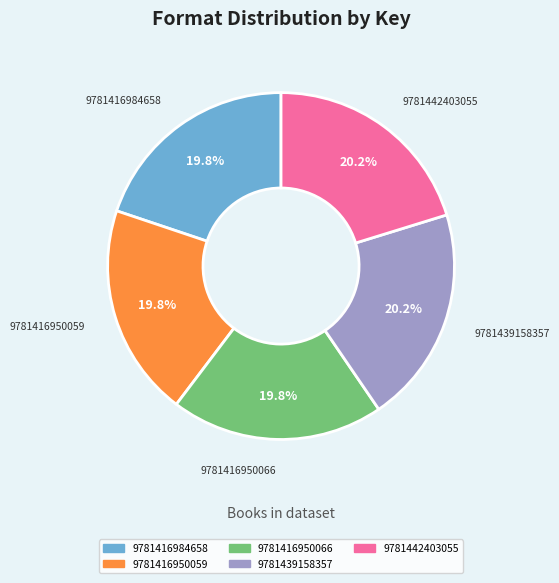

What portion of the pie excludes 9781416950059?

80.2%